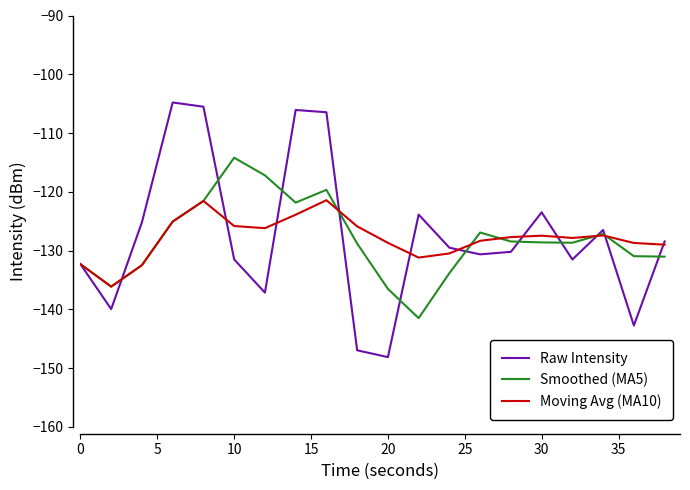

What is the difference between the second highest and minimum values in the Smoothed (MA5) series?

24.3